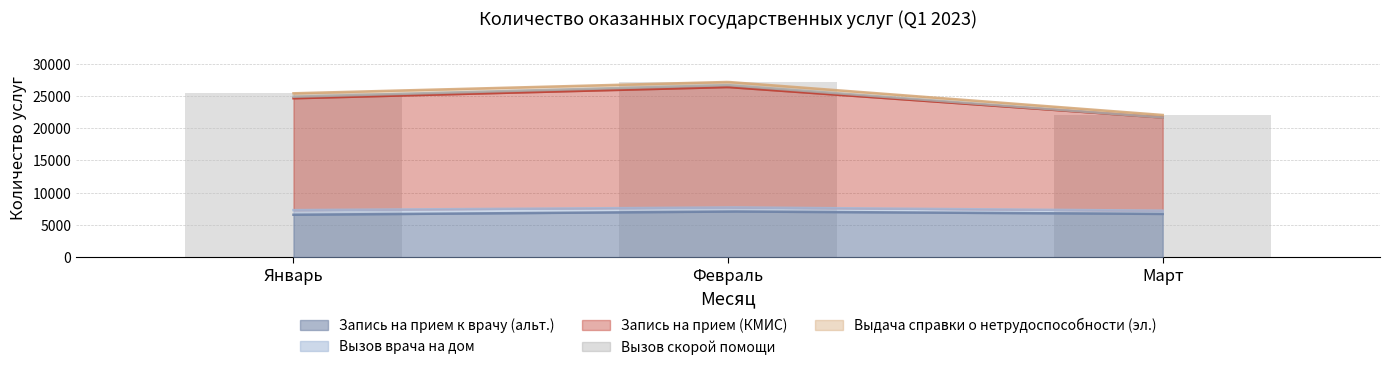

How many values in the Запись на прием к врачу (альт.) series are below 6706?

1